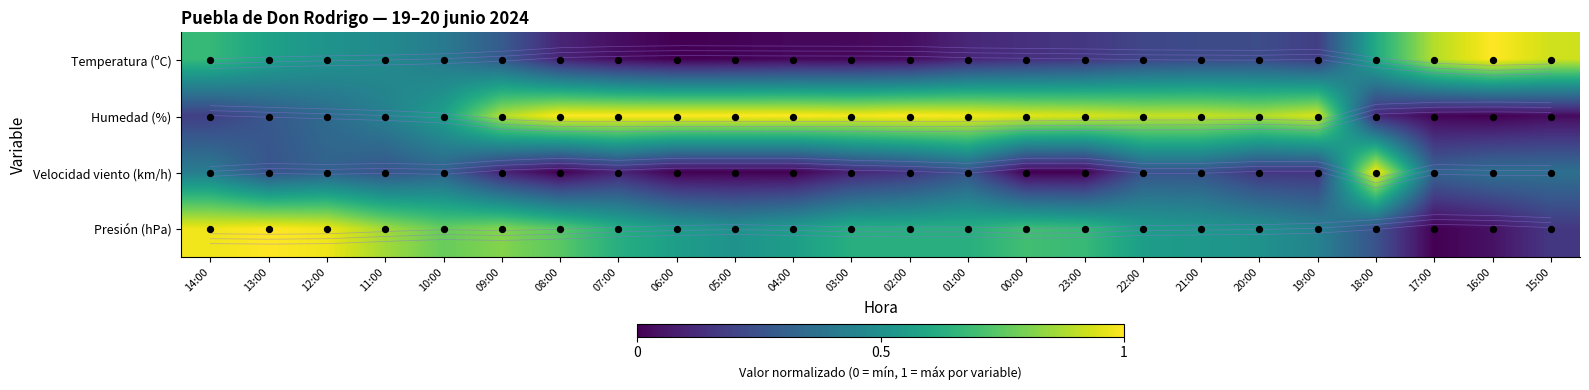

List the series in order of their peak value, highest first.

Temperatura (ºC), Humedad (%), Velocidad del viento (km/h), Presión (hPa)